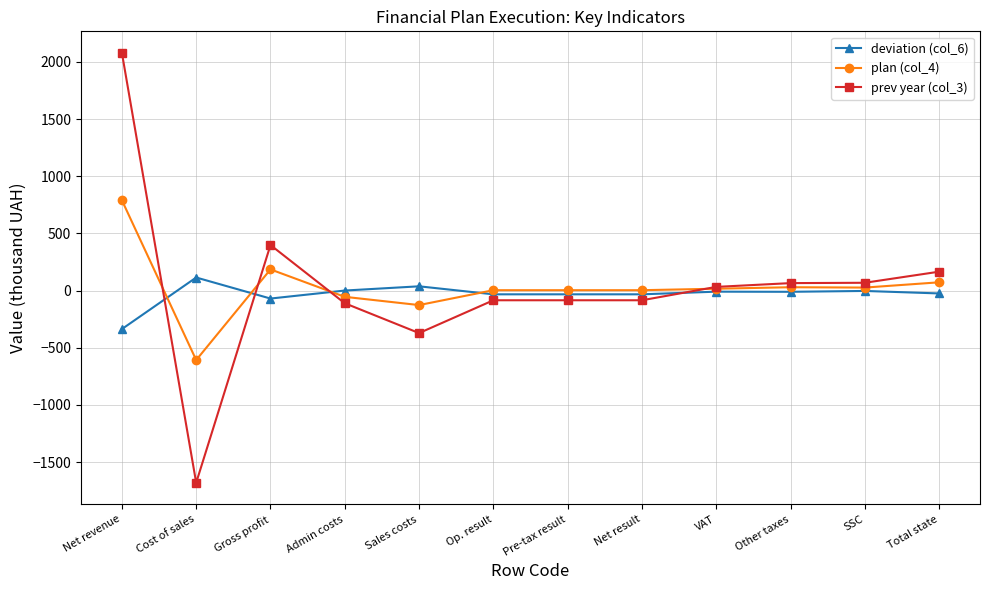

What is the difference between the highest and lowest values at Net result?

88.0